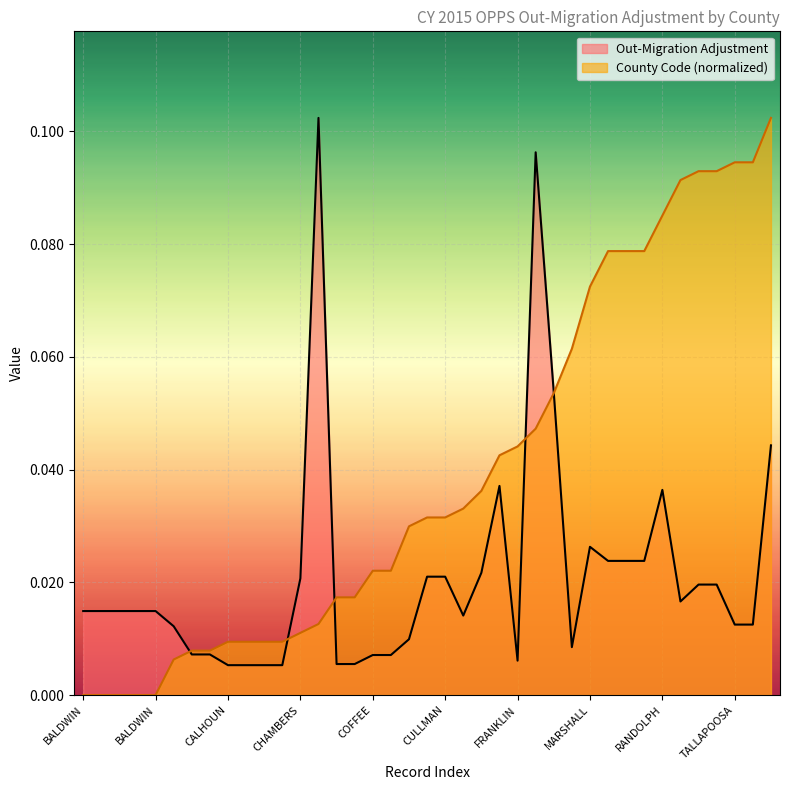

How many lines are shown in the chart?

2